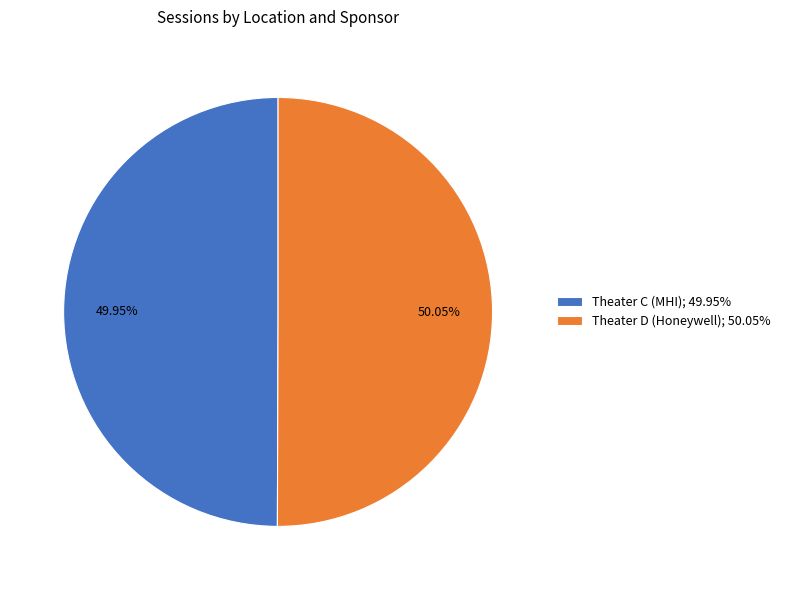

Does any single category account for the majority?

Yes